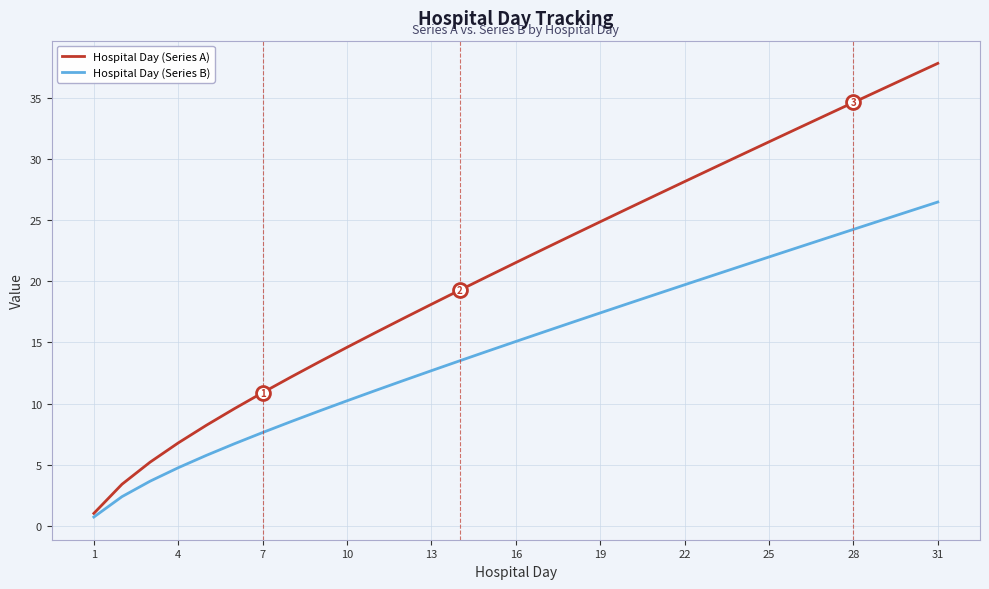

Which series has the largest total across all categories?

Hospital Day (Series A)